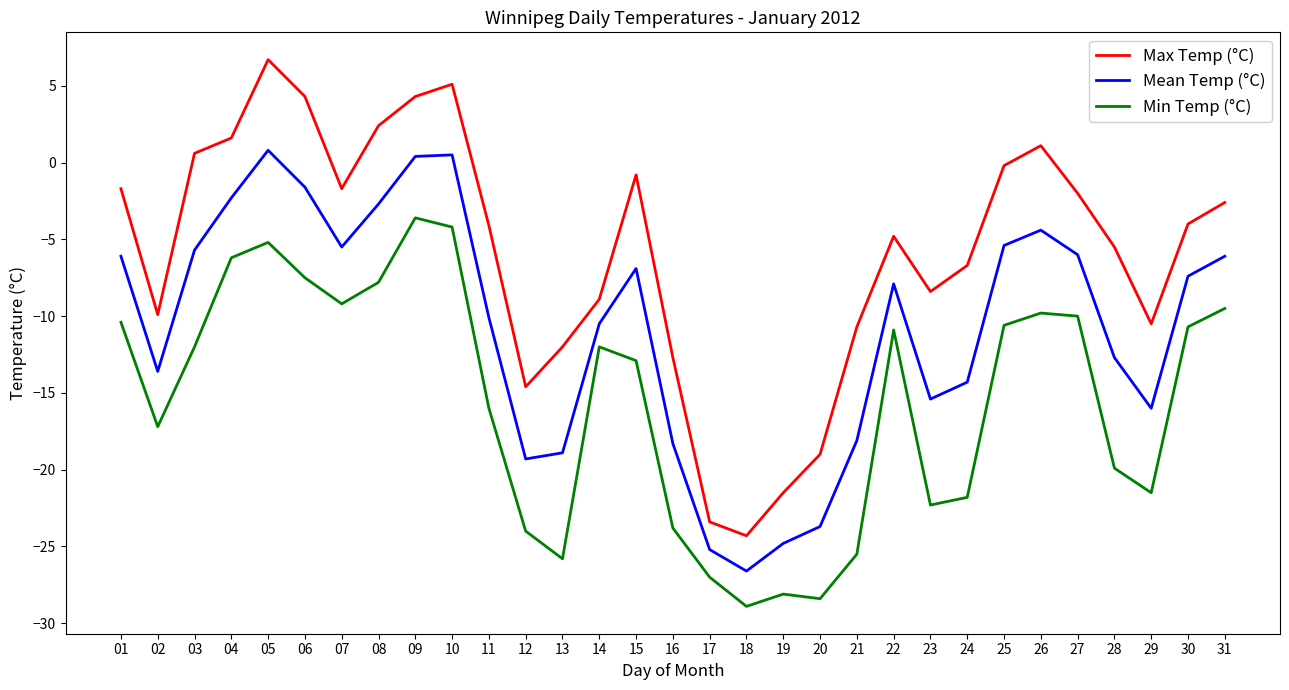

Rank the series by their maximum value, from highest to lowest.

Max Temp (°C), Mean Temp (°C), Min Temp (°C)